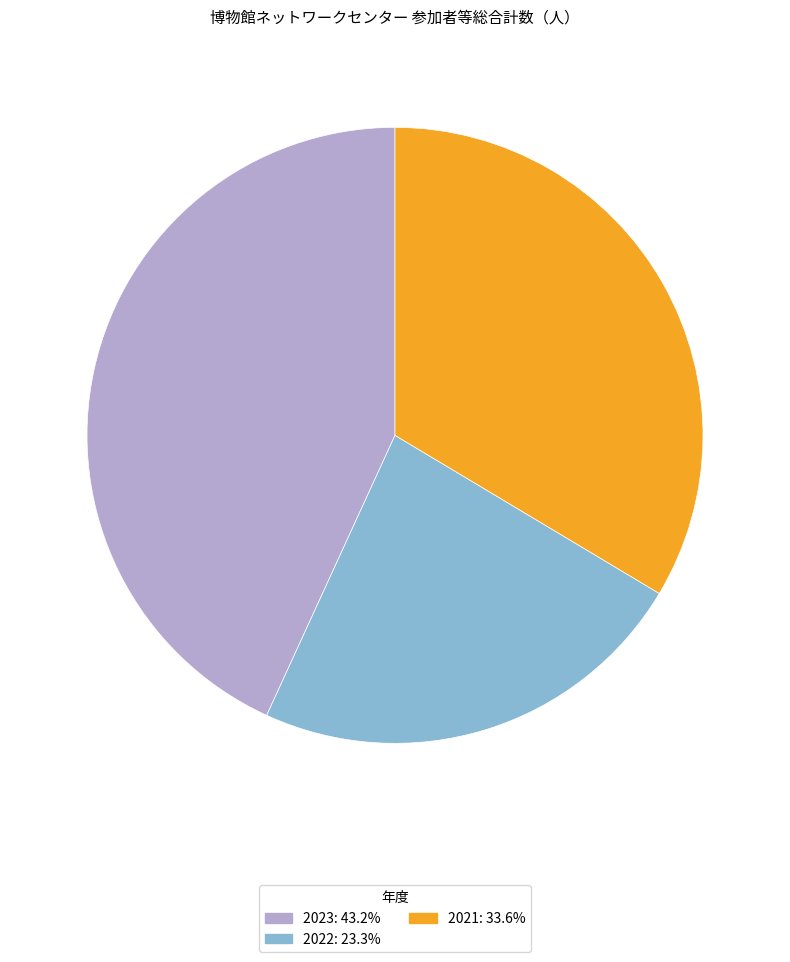

True or false: 2022 accounts for 32% of the total.

False